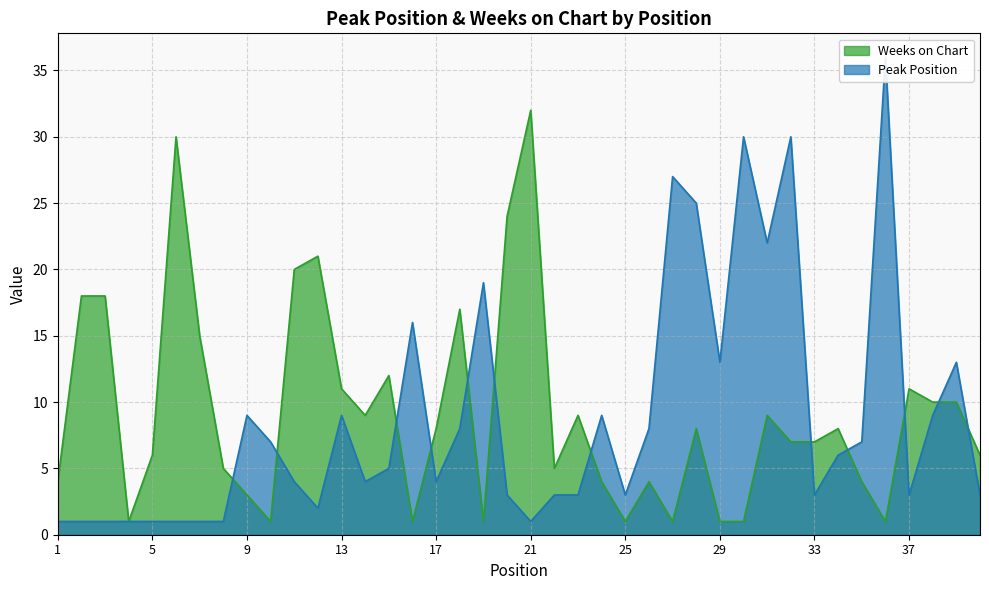

What is the average value of the Peak Position series?

9